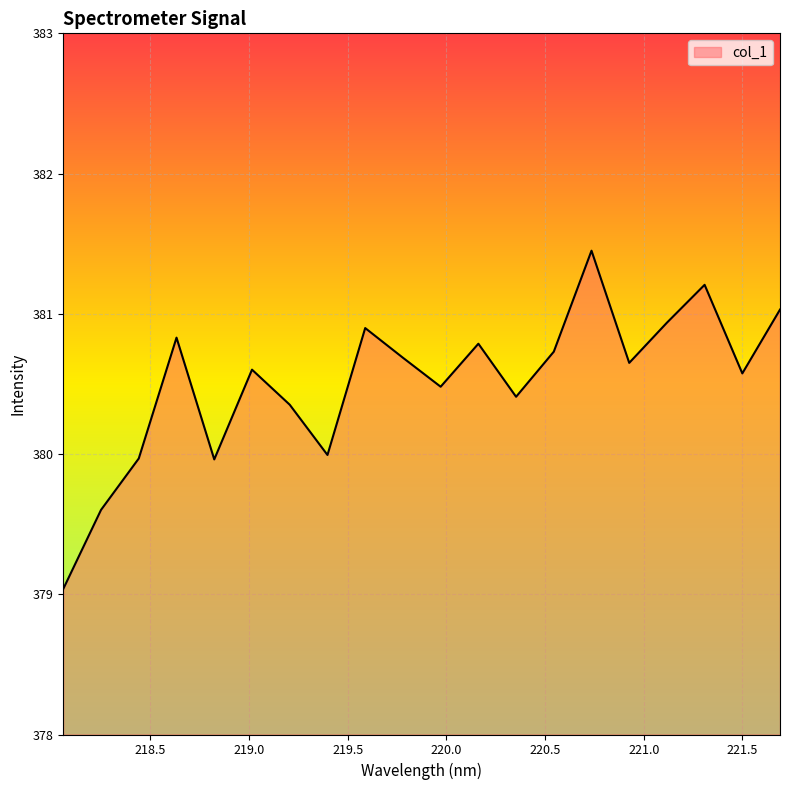

What is the difference between the maximum and minimum values?

2.4